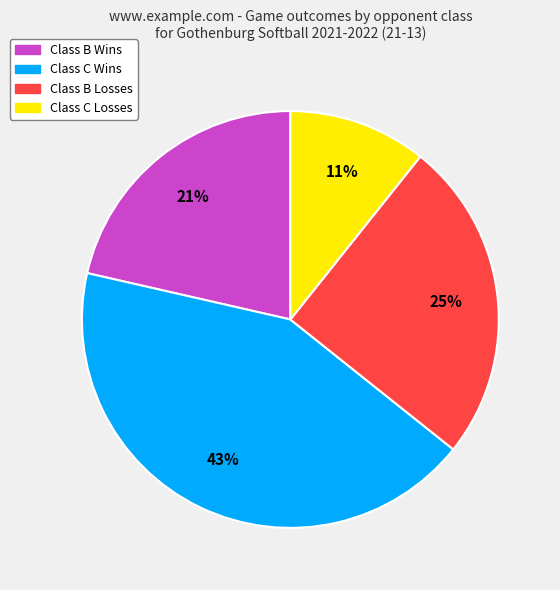

To the nearest percent, what is the difference between the largest and smallest slice percentages?

32%